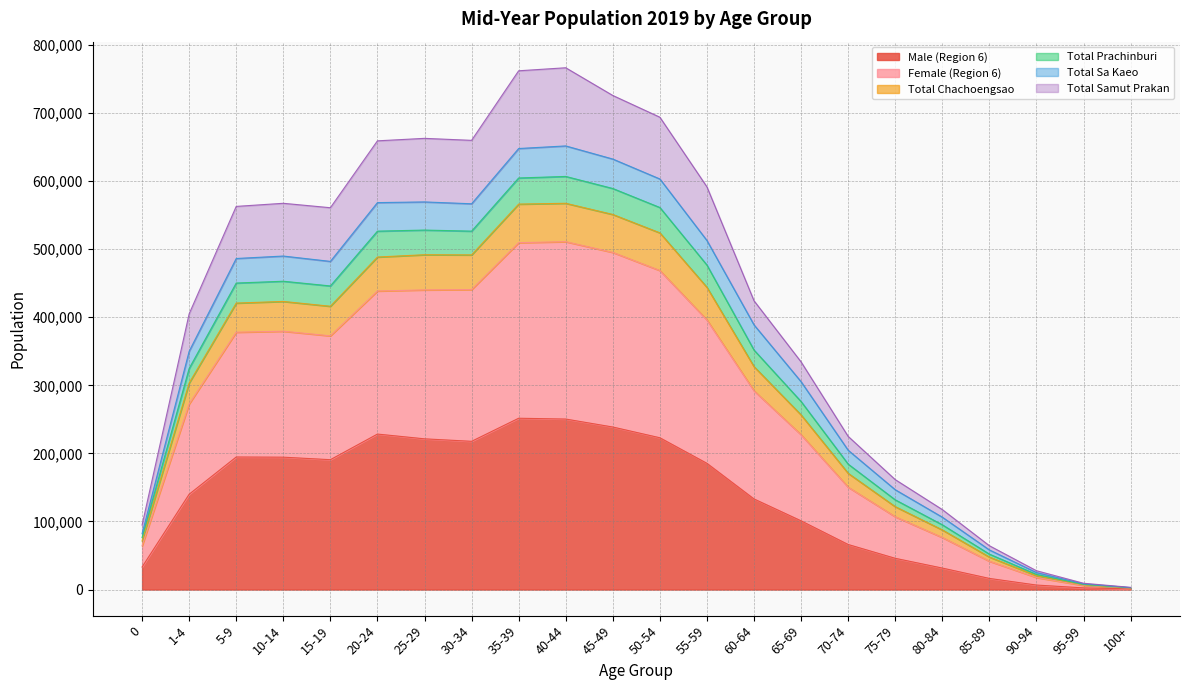

What is the label of the 18th point from the left?

80-84